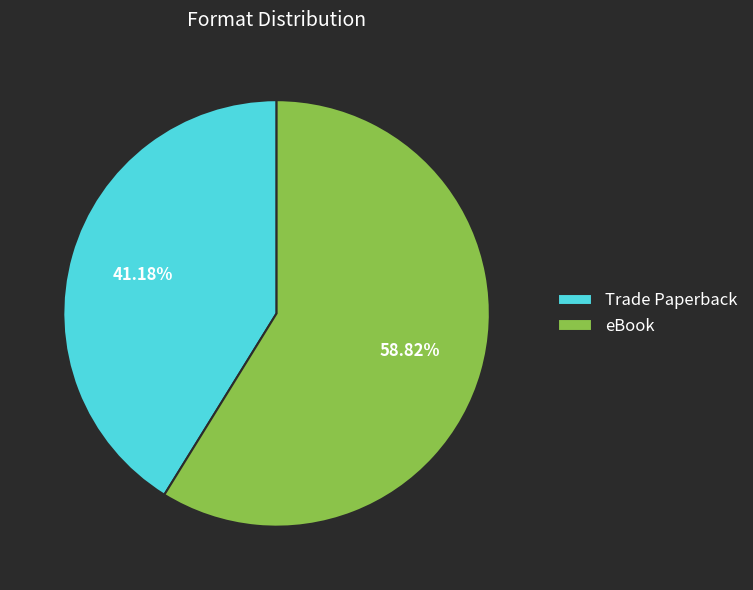

How much of the chart is everything except eBook?

41.2%